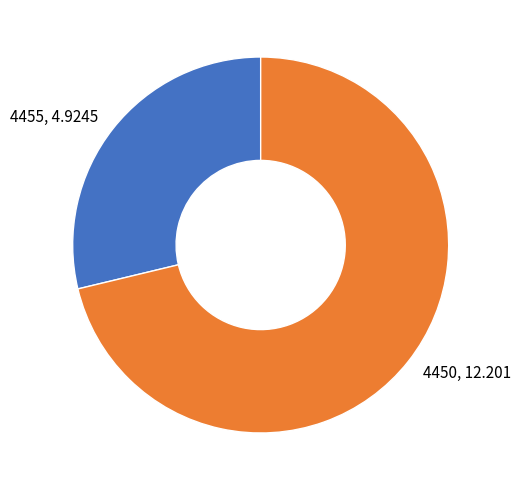

True or false: 4455, 4.9245 accounts for 43% of the total.

False